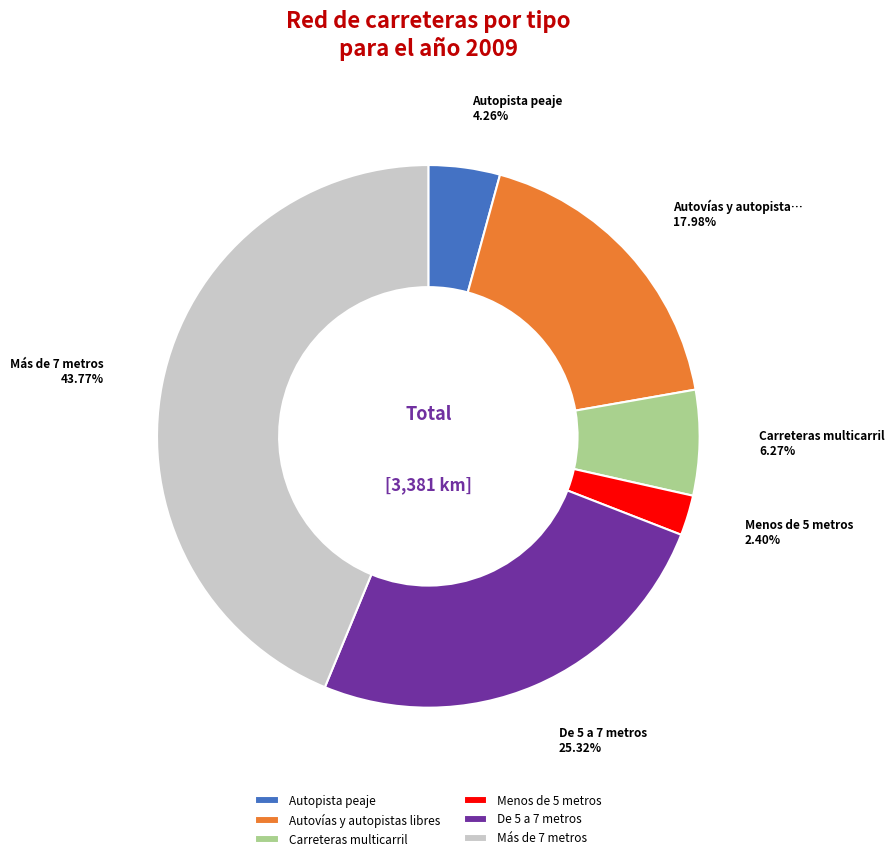

Is the sum of Autovías y autopistas libres and Autopista peaje greater than half?

No